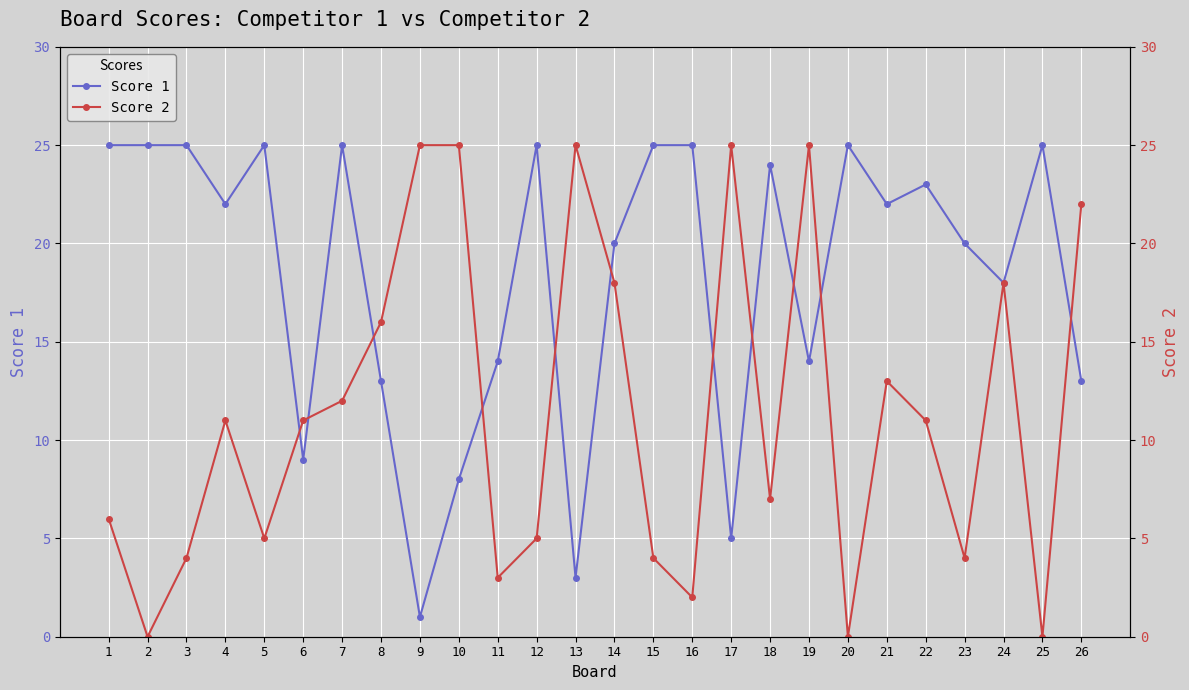

At 4, list the series in order from smallest to largest.

Score 2, Score 1